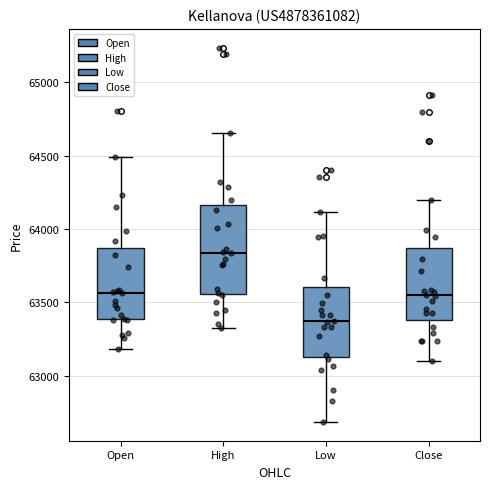

Where does the lower whisker of the box for Low end on the y-axis? The values are not printed on the chart, so give them approximately, as read against the axis.

62700